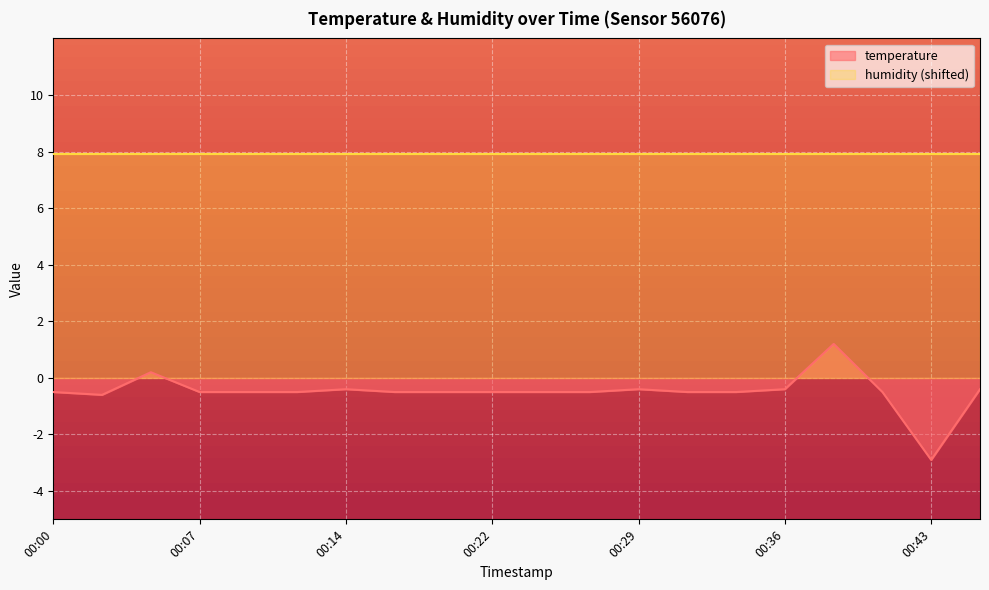

Rank the categories by value from highest to lowest.

00:39, 00:05, 00:14, 00:29, 00:36, 00:46, 00:00, 00:07, 00:09, 00:12, 00:17, 00:19, 00:22, 00:24, 00:26, 00:31, 00:34, 00:41, 00:02, 00:43